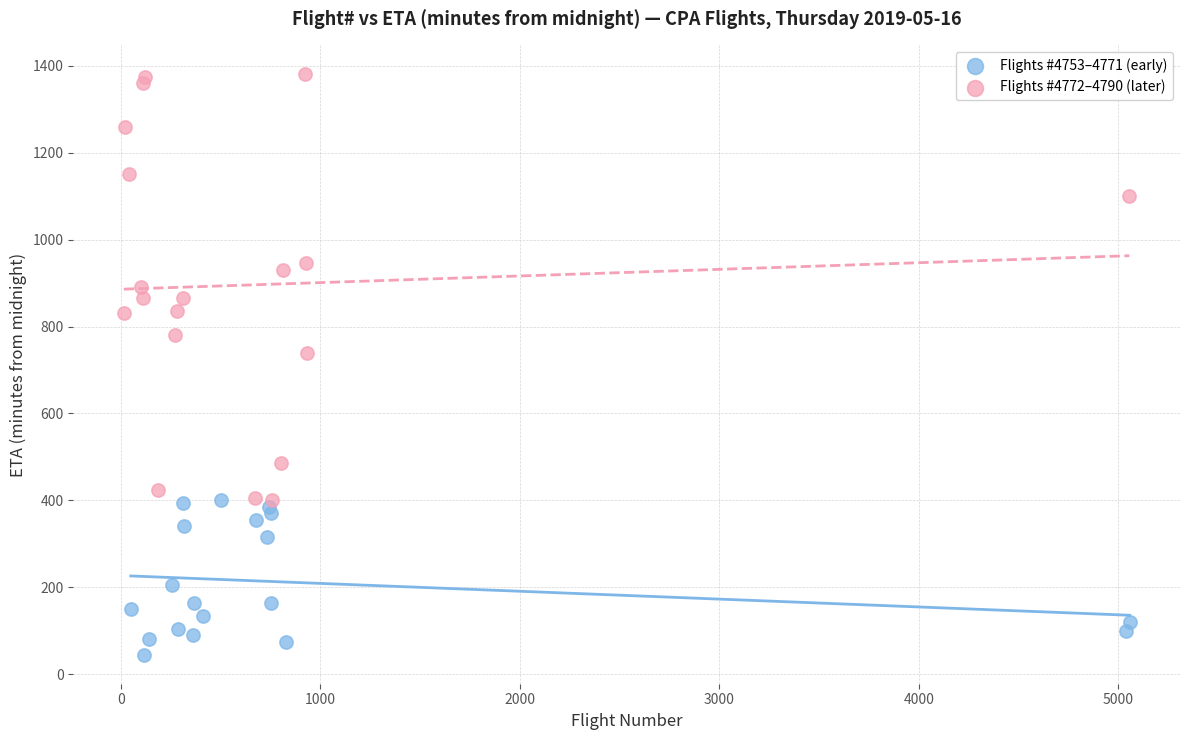

Which series reaches the minimum Y coordinate?

Flights #4753–4771 (early)